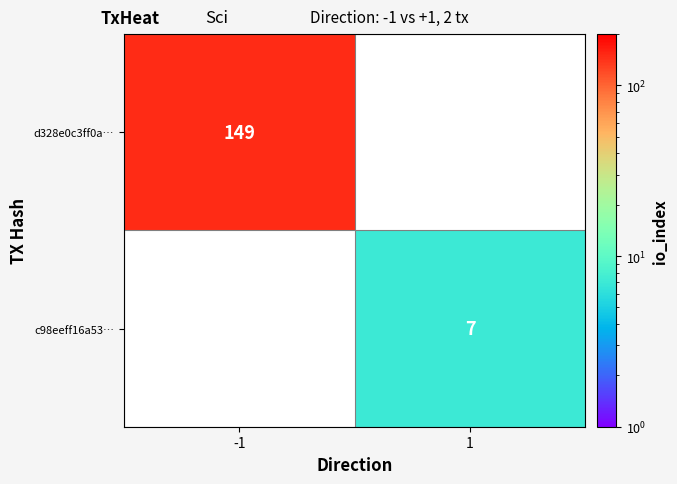

True or false: d328e0c3ff0a… has a value of 228 at -1.

False